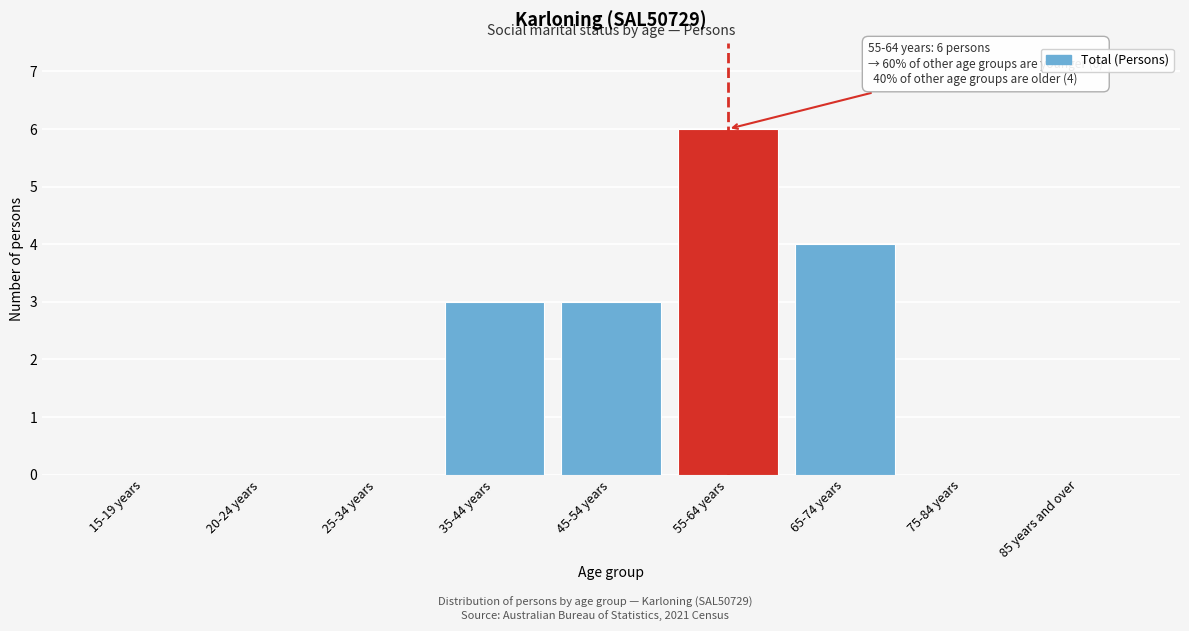

Reading right to left, what are all the values shown in this chart?

85 years and over=0	75-84 years=0	65-74 years=4	55-64 years=6	45-54 years=3	35-44 years=3	25-34 years=0	20-24 years=0	15-19 years=0